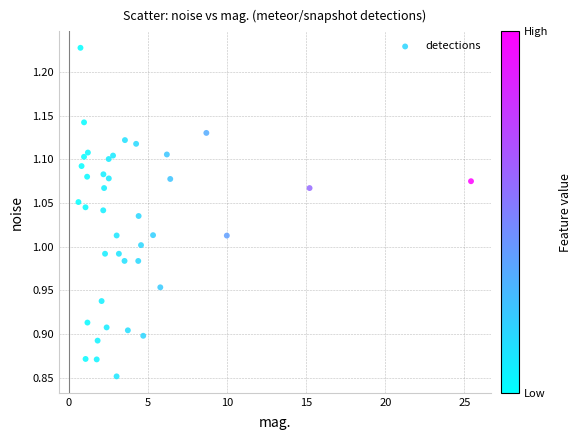

What is the range of X values (max minus min)?

24.8